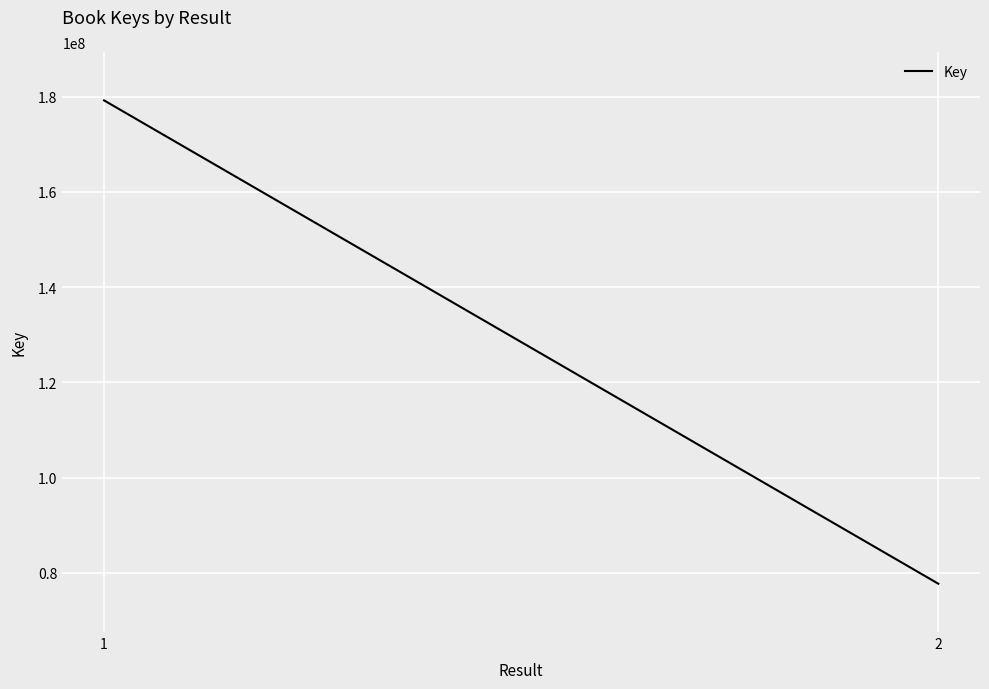

How many categories are shown in the chart?

2